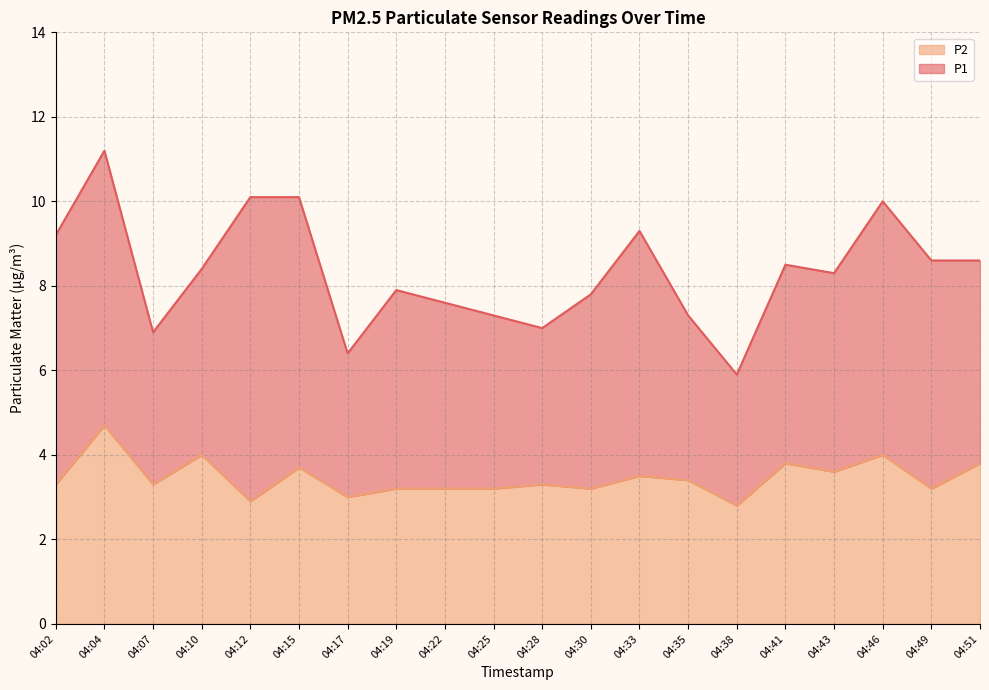

Approximately how many times larger is the value at 04:33 compared to 04:43?

1.0